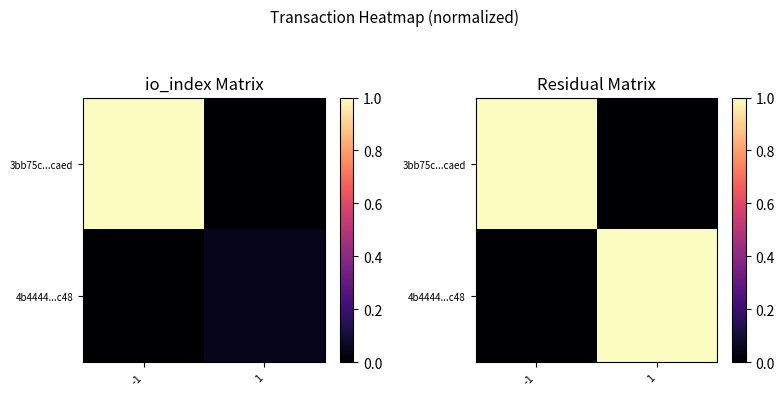

At which category is the sum across all series the highest?

-1